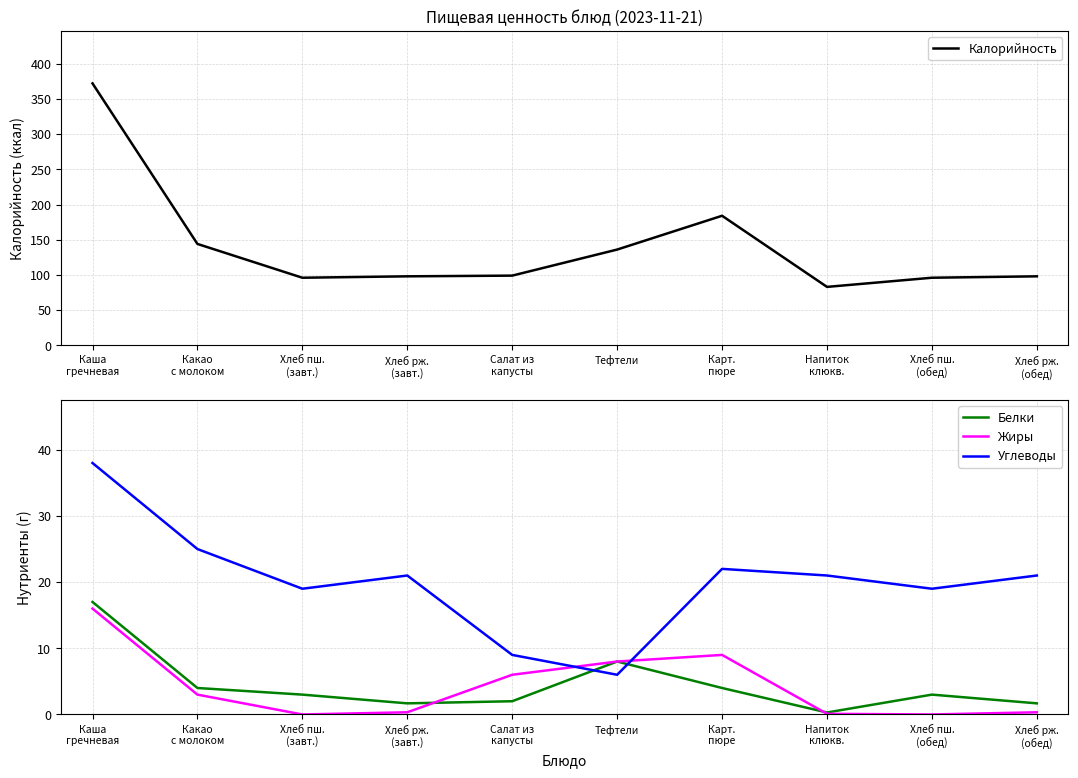

In Белки, how many points are lower than both neighbors (excluding endpoints)?

2